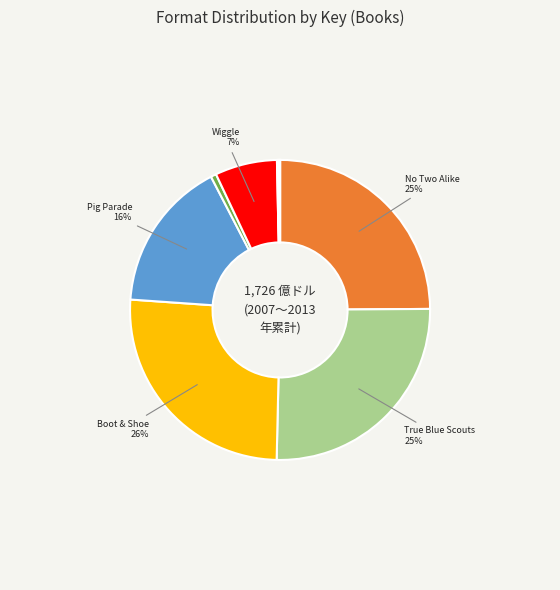

Does any single category account for the majority?

No